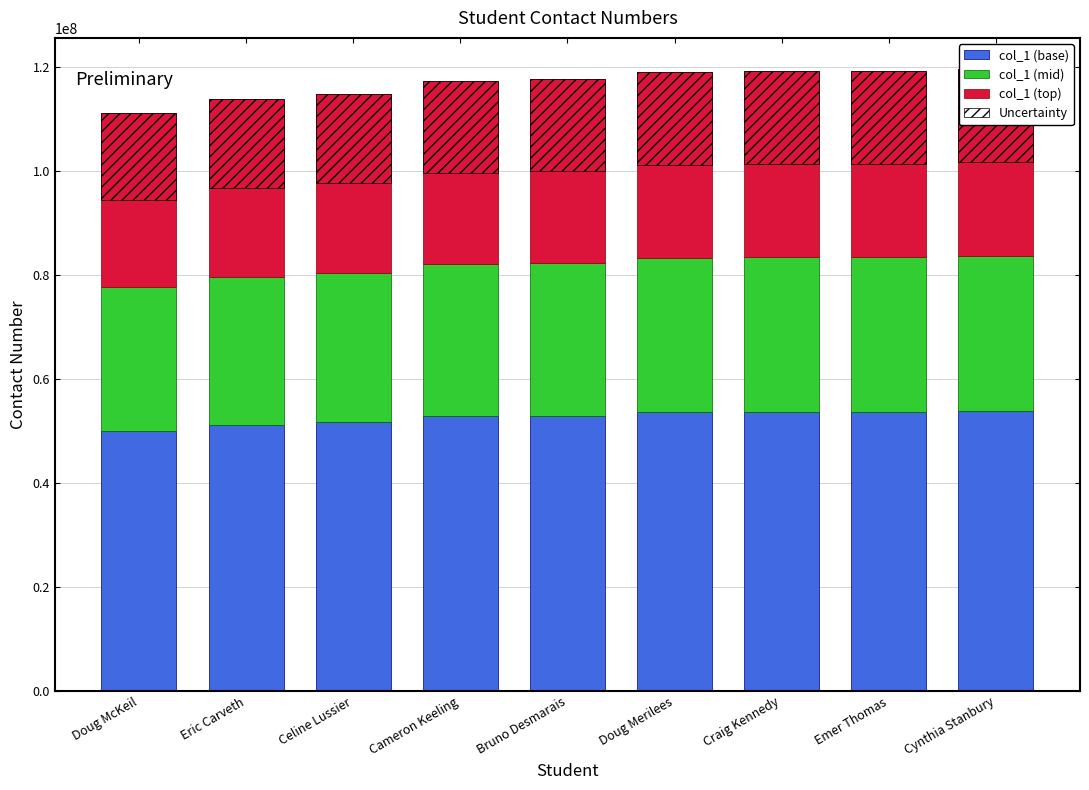

Which series has the largest range (max minus min)?

col_1 (base)